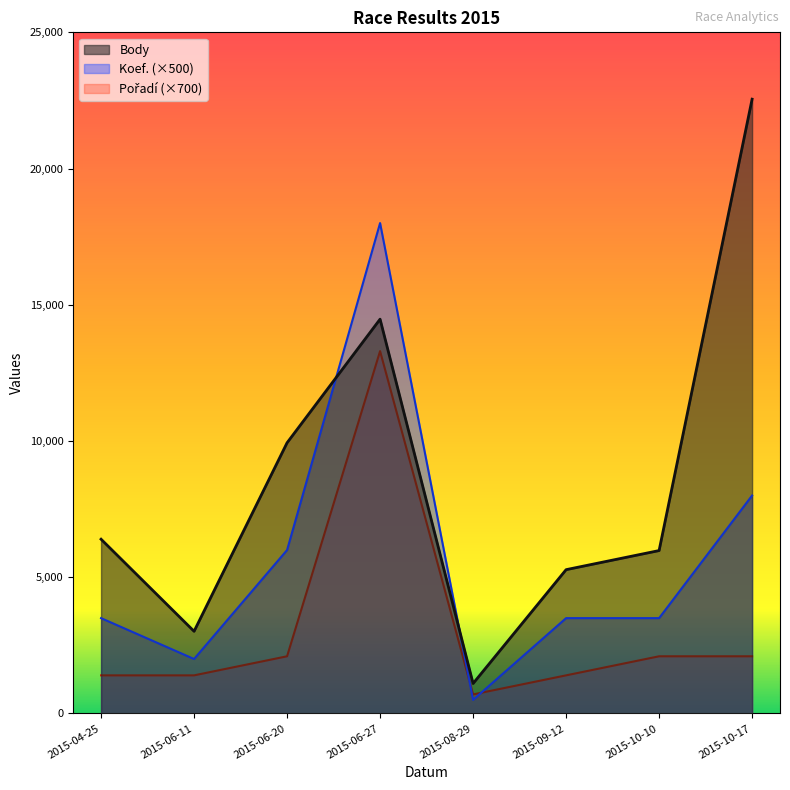

True or false: Body and Pořadí intersect in this chart.

False